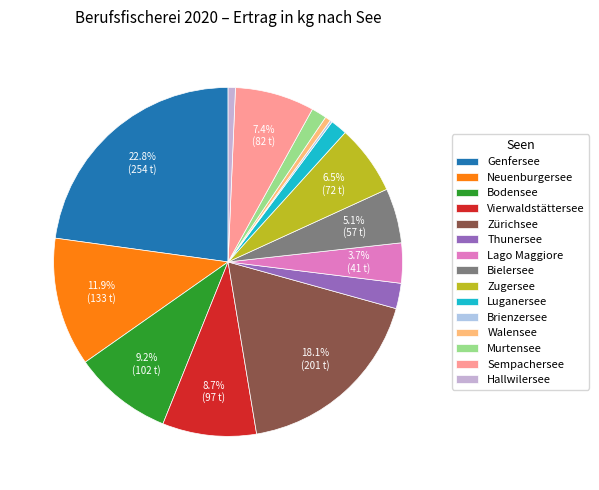

Combined, do Zürichsee and Thunersee account for over 50%?

No